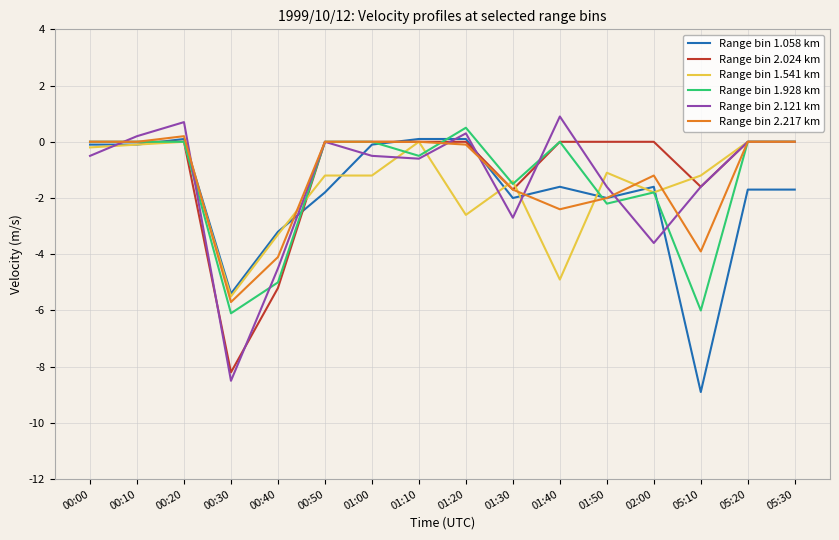

What are all the series names shown in the legend?

Range bin 1.058 km, Range bin 2.024 km, Range bin 1.541 km, Range bin 1.928 km, Range bin 2.121 km, Range bin 2.217 km